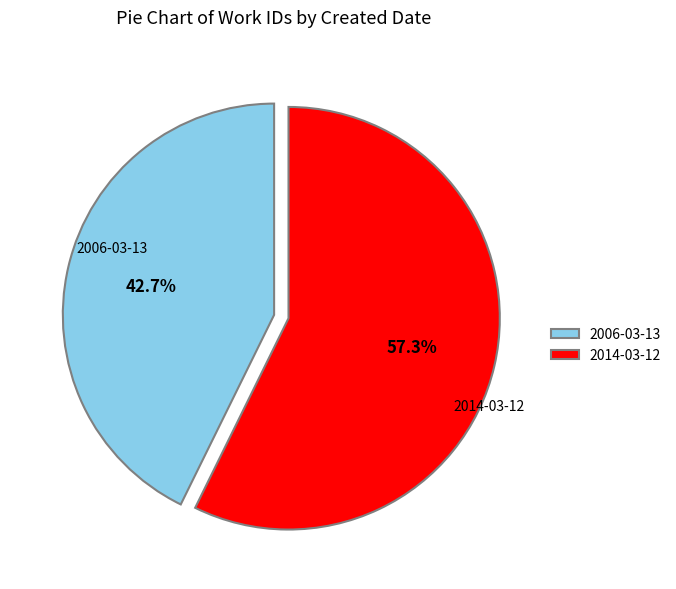

To the nearest percent, what is the difference between the largest and smallest slice percentages?

15%